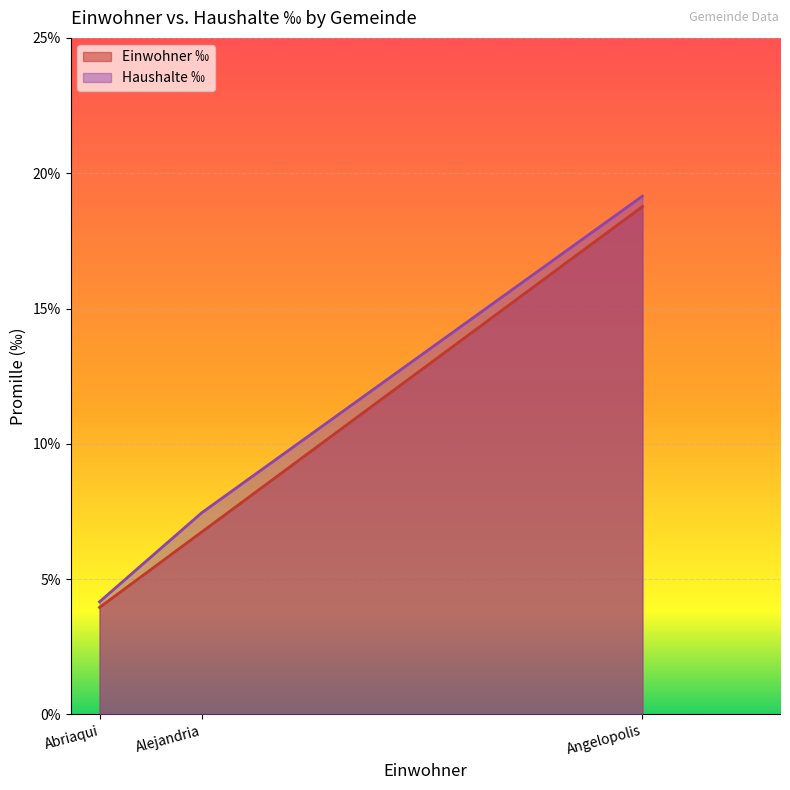

Which series changed the most between Abriaqui and Alejandria?

Haushalte ‰